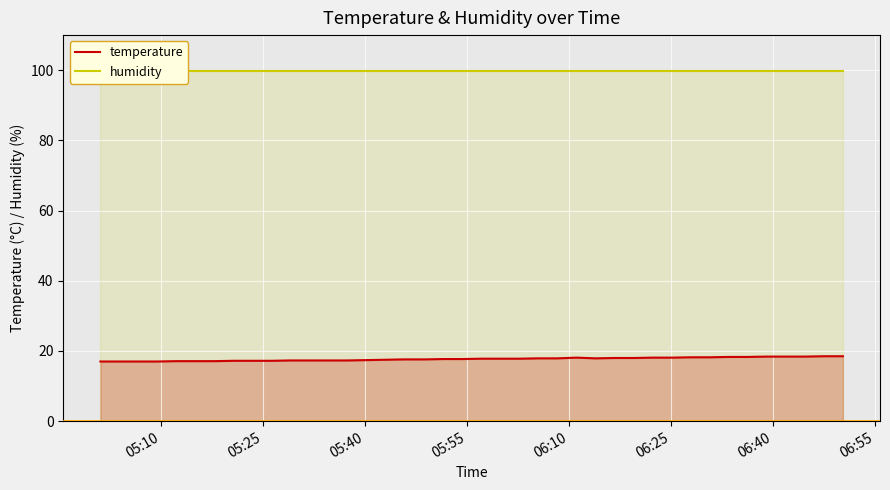

What is the lowest value of the temperature series?

17.0